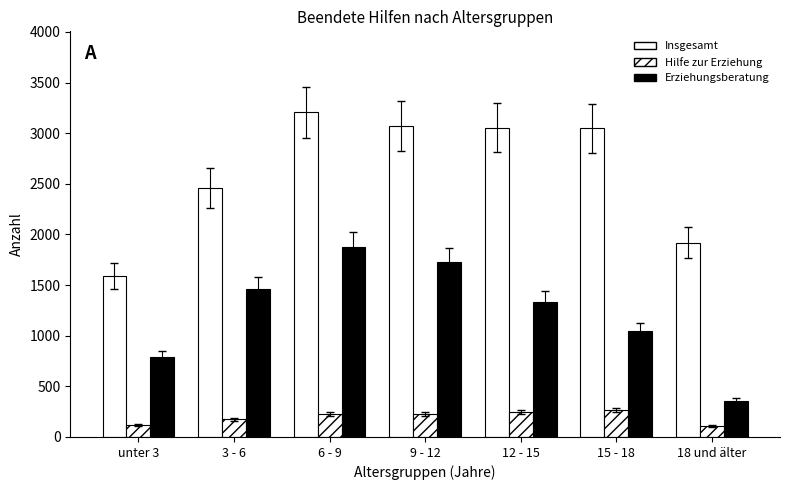

The Hilfe zur Erziehung series shows 107 at 18 und älter. True or false?

True